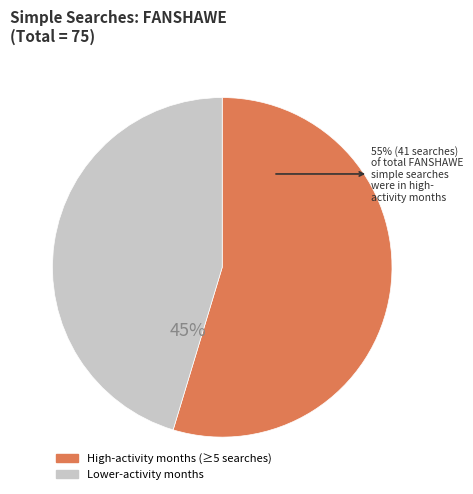

Approximately how many times larger is the value at Lower-activity months compared to High-activity months (≥5 searches)?

0.8